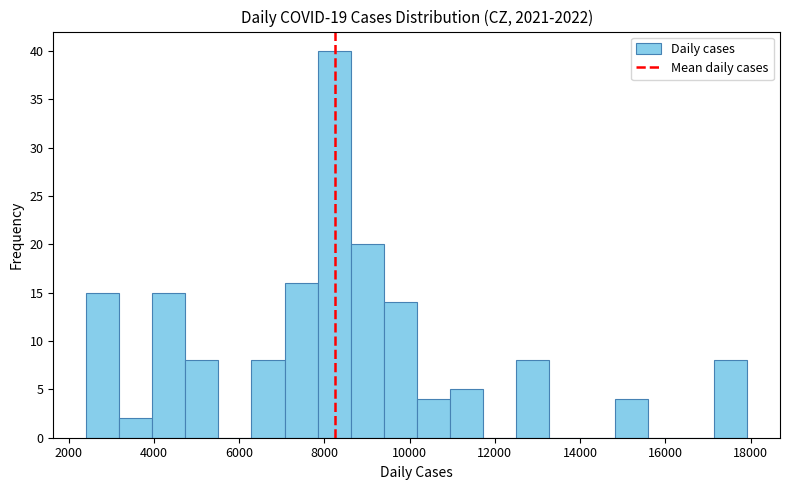

Around what value on the x-axis is the tallest bar? Give the approximate position of its centre, as read against the axis.

8200